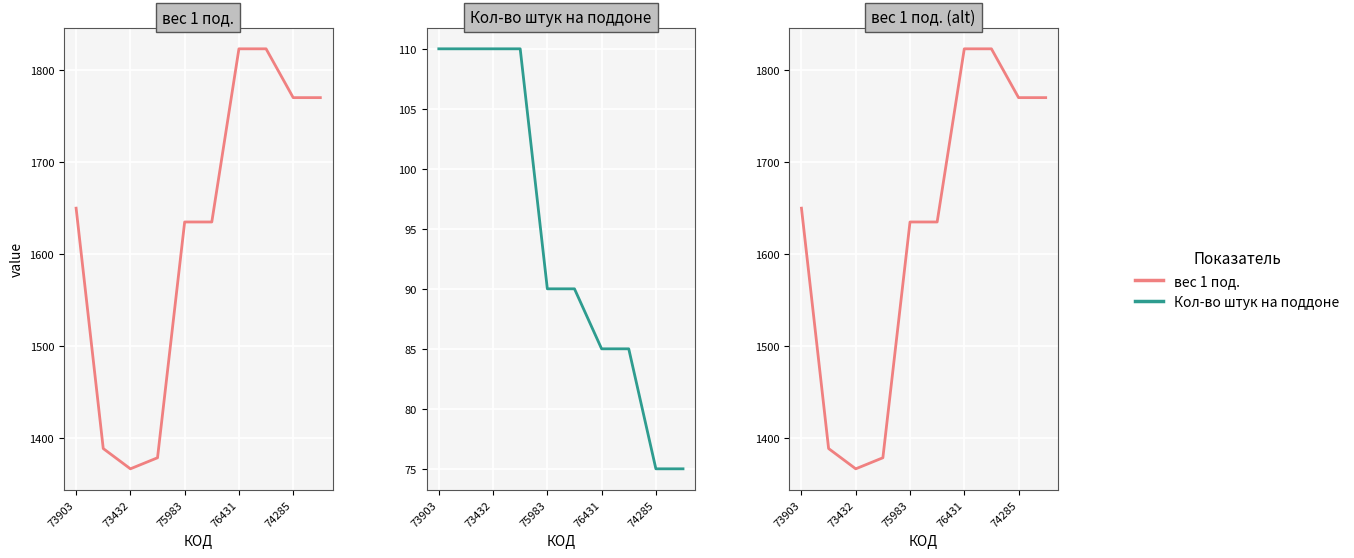

Which series has the largest total across all categories?

вес 1 под.